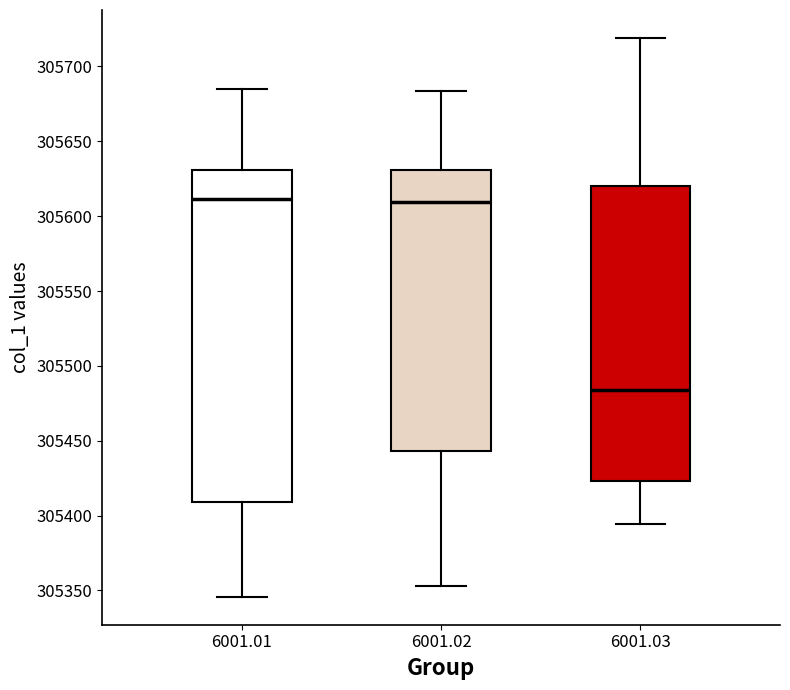

Reading left to right, transcribe this box plot: for each box, give where its median line is, the range the box spans, and where its two whiskers end, as read against the y-axis. The values are not printed on the chart, so give them approximately, as read against the axis.

6001.01: median 305610, box 305410 to 305630, whiskers 305345 to 305685
6001.02: median 305610, box 305445 to 305630, whiskers 305355 to 305685
6001.03: median 305485, box 305425 to 305620, whiskers 305395 to 305720